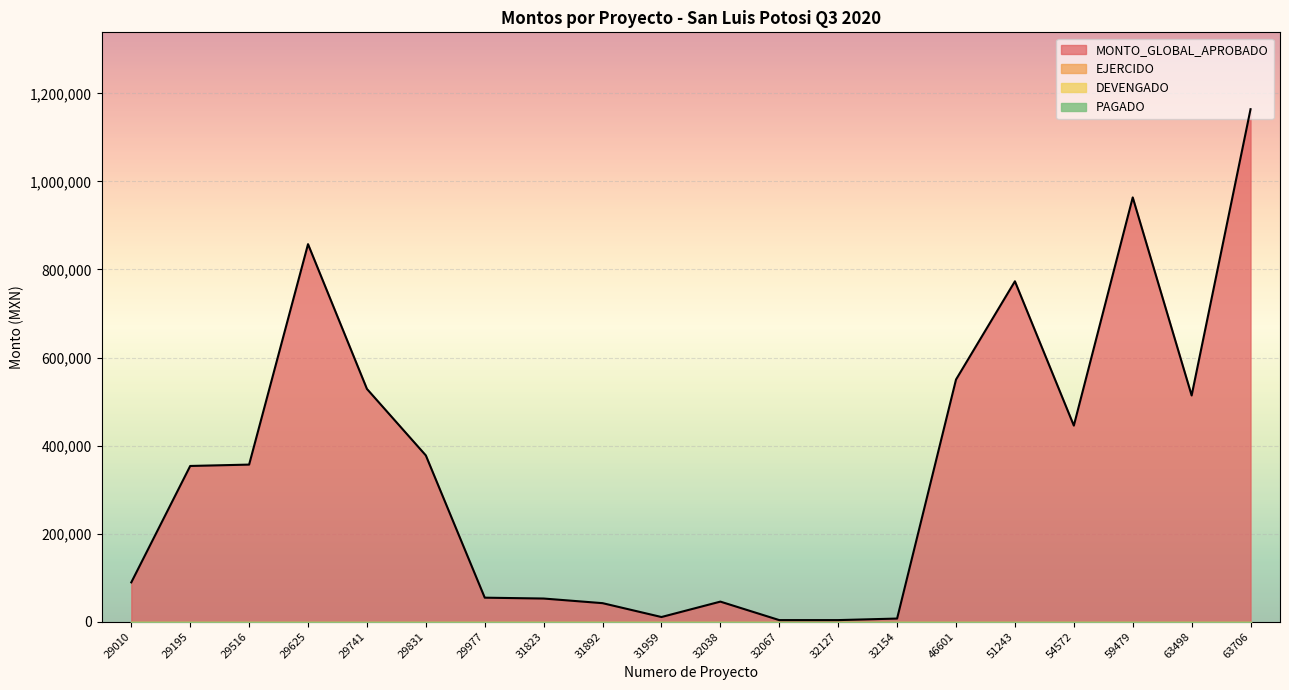

True or false: PAGADO and EJERCIDO cross at least once.

False